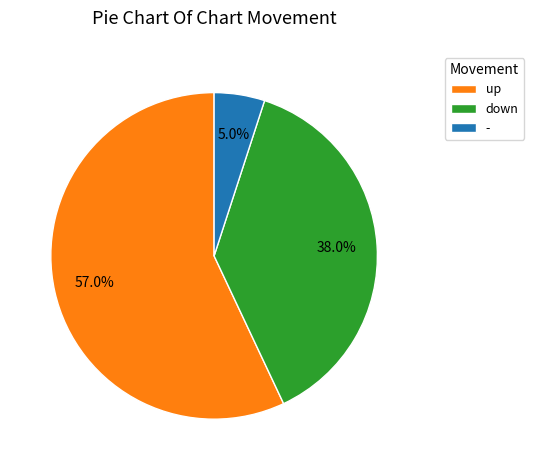

How many slices are in this pie chart?

3